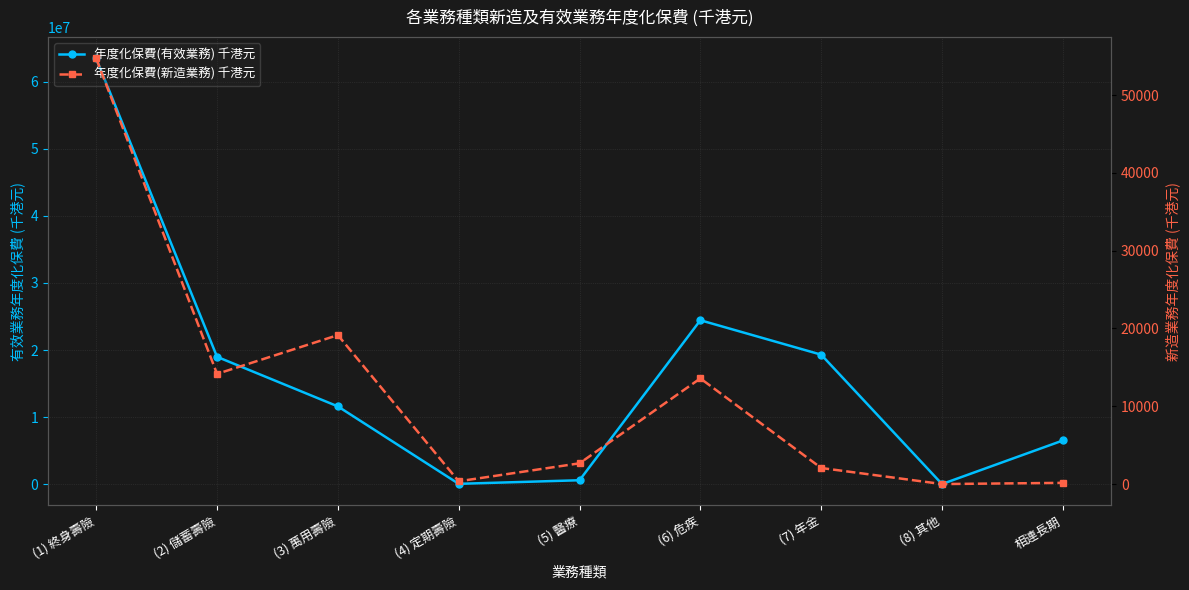

What is the sum of all 年度化保費(有效業務) 千港元 values?

144910898